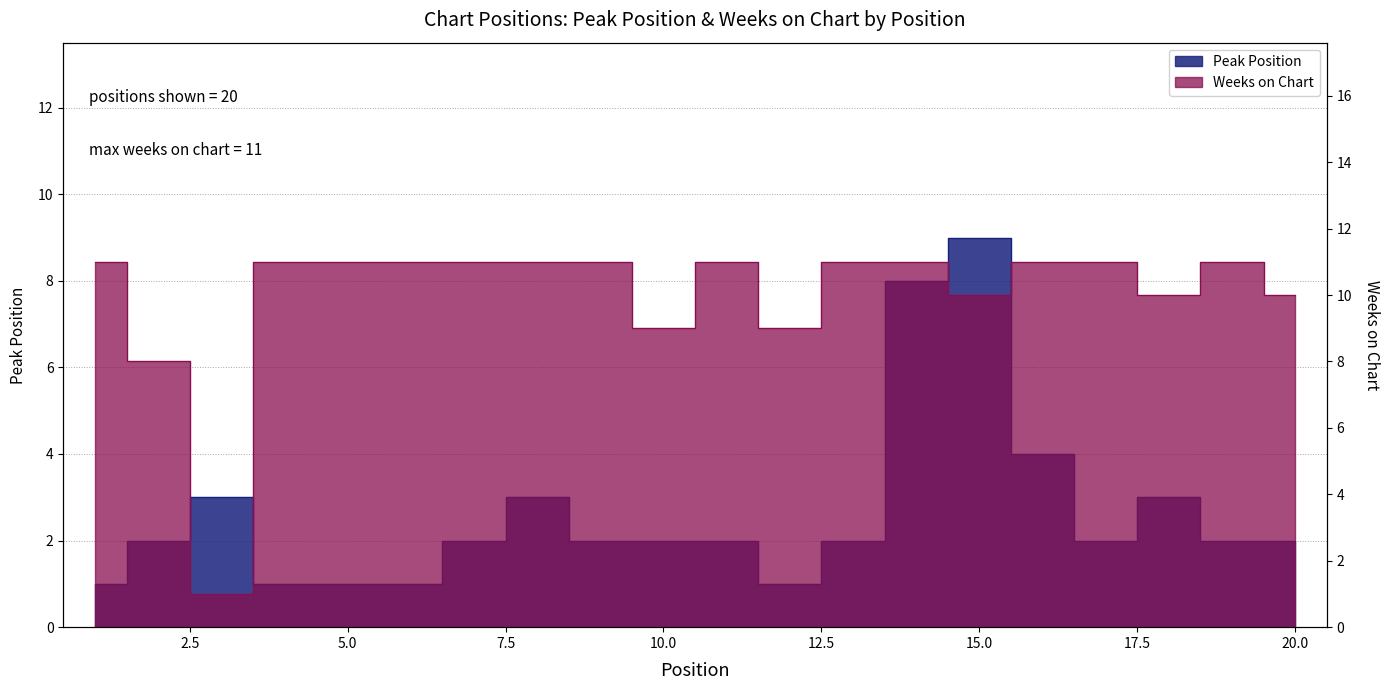

What is the maximum value shown in the chart?

11